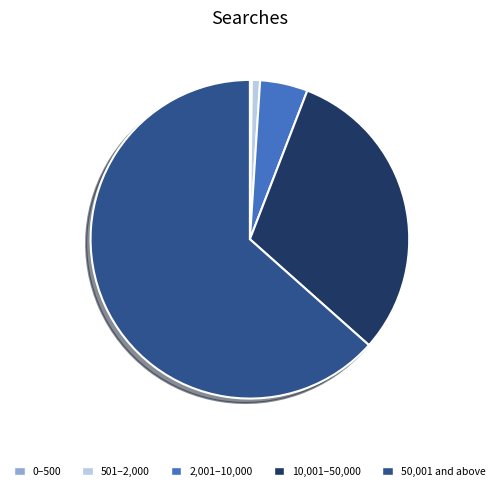

Which category has the biggest portion of the pie?

50,001 and above